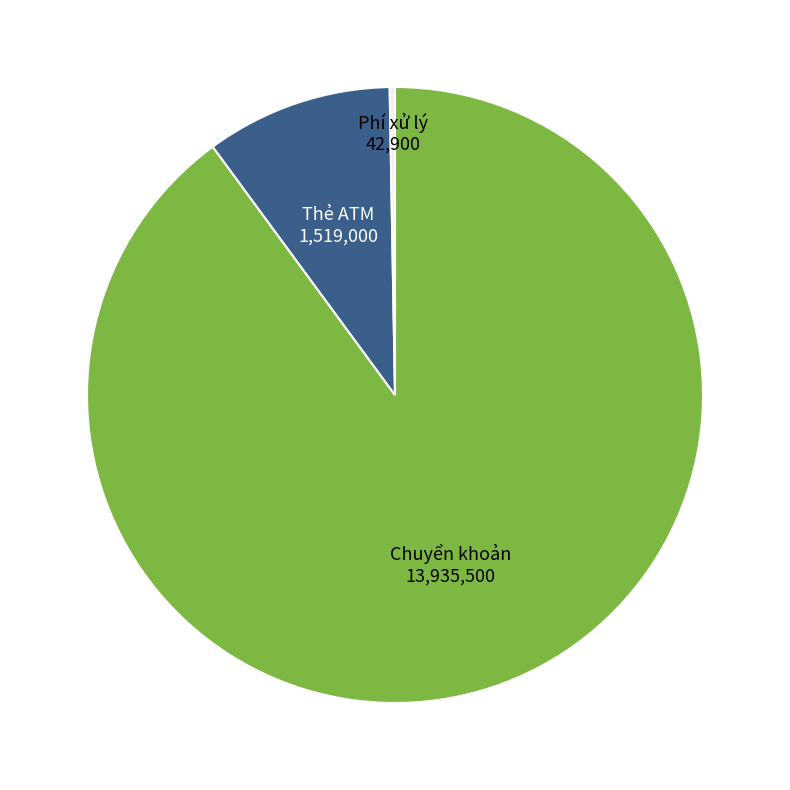

Is there a majority slice in this chart?

Yes